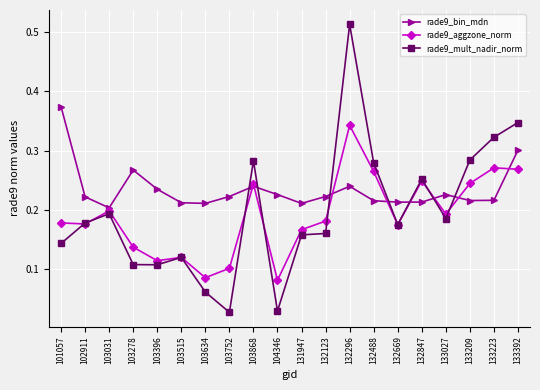

Which series has the widest spread of values?

rade9_mult_nadir_norm